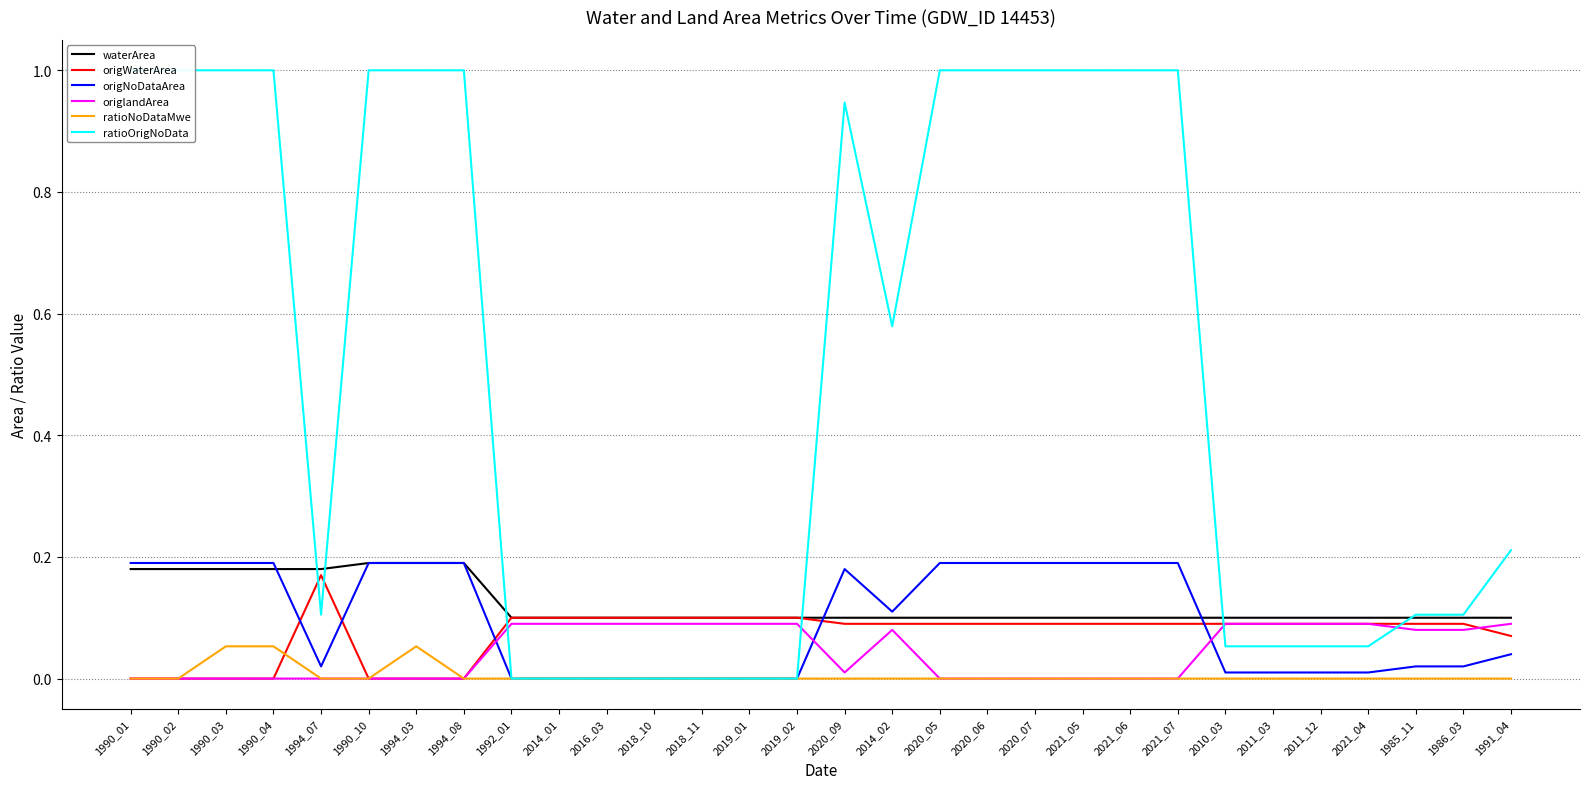

True or false: ratioNoDataMwe and origNoDataArea cross at least once.

False